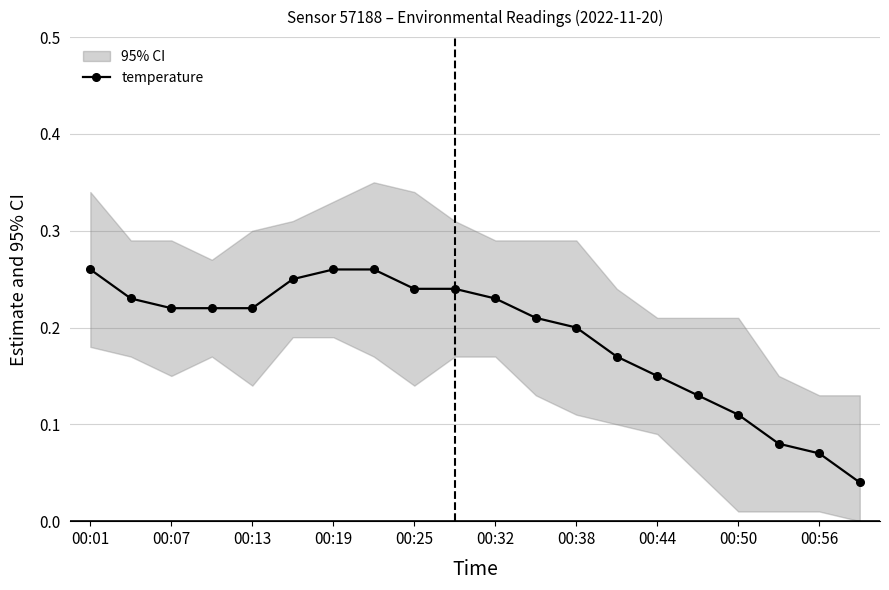

The value of temperature at 00:07 is 0.3. True or false?

False